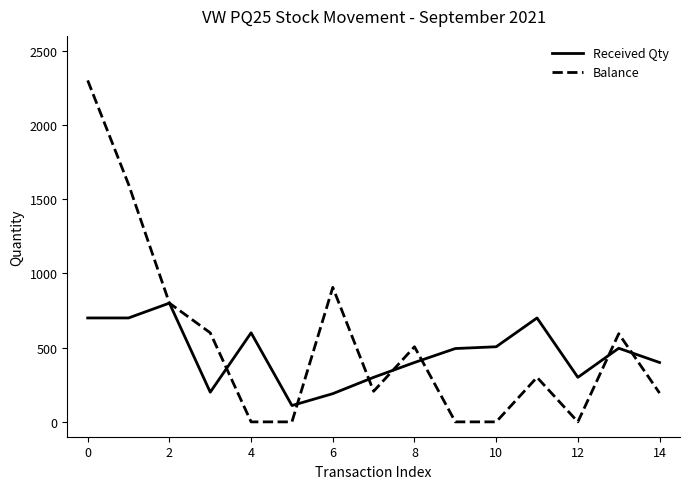

Which series ends up on top after the final intersection of Balance and Received Qty?

Received Qty